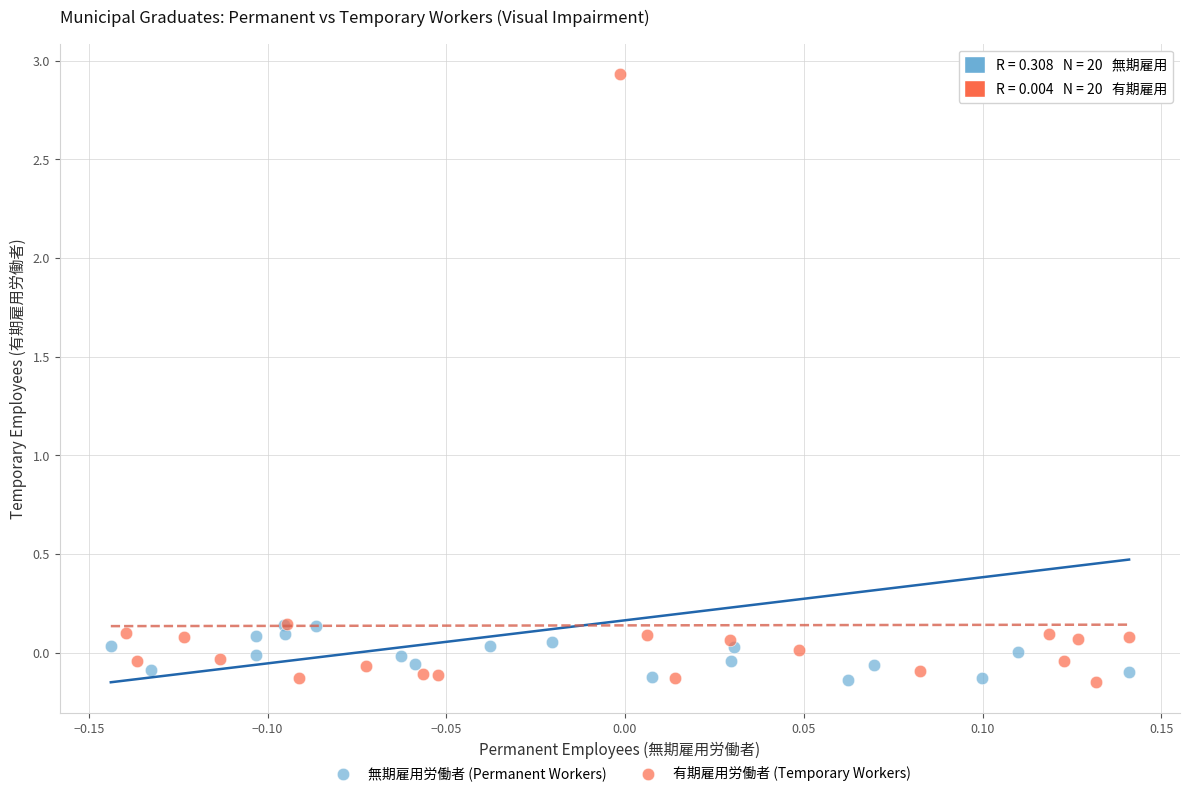

Which series has the largest Y range (max minus min)?

有期雇用労働者 (Temporary Workers)